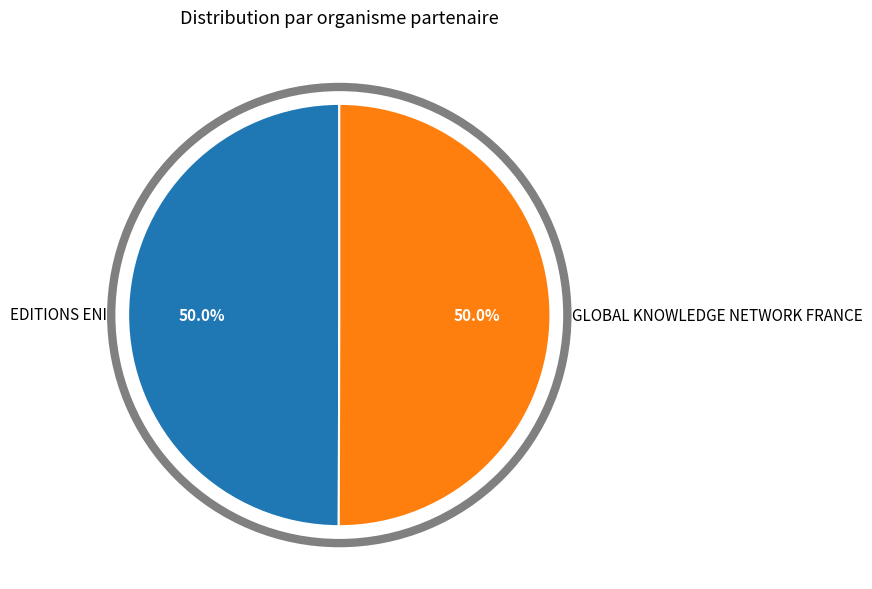

Combined, do EDITIONS ENI and GLOBAL KNOWLEDGE NETWORK FRANCE account for over 50%?

Yes